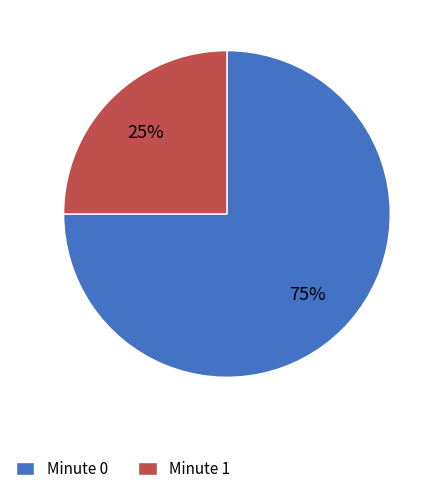

How many segments does this pie chart have?

2